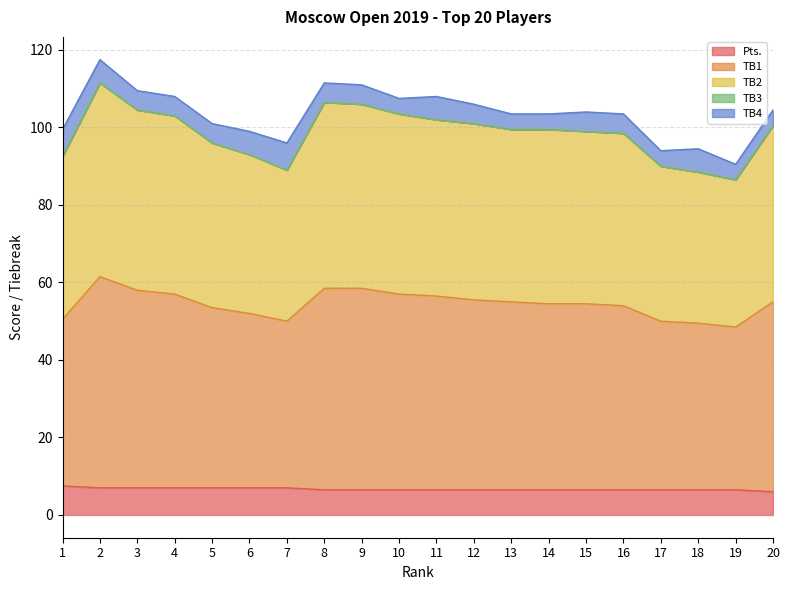

What is the minimum value for Pts.?

6.0